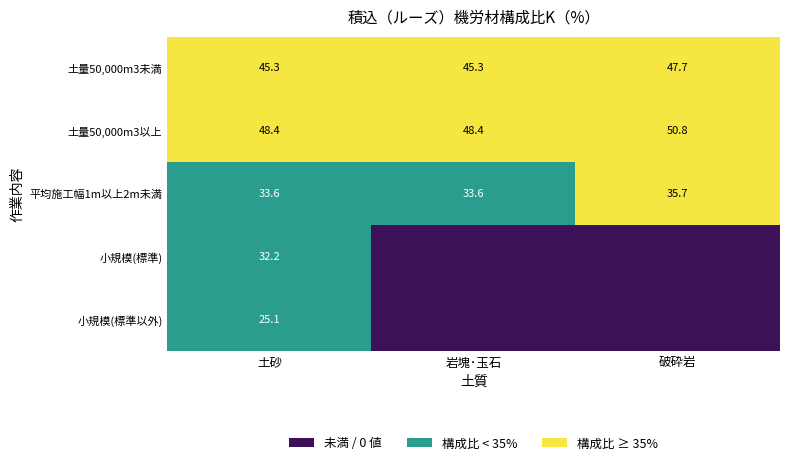

The 土量50,000m3以上 series shows 11.4 at 破砕岩. True or false?

False